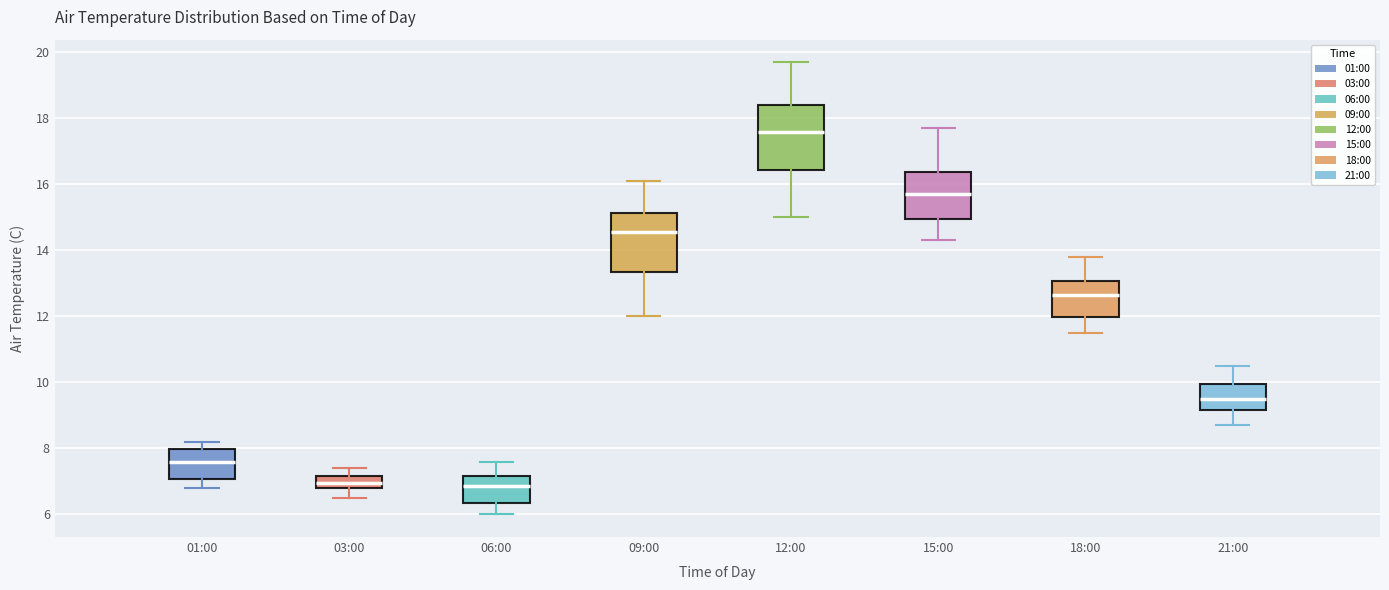

Reading left to right, transcribe this box plot: for each box, give where its median line is, the range the box spans, and where its two whiskers end, as read against the y-axis. The values are not printed on the chart, so give them approximately, as read against the axis.

01:00: median 7.6, box 7.0 to 8.0, whiskers 6.8 to 8.2
03:00: median 7.0, box 6.8 to 7.2, whiskers 6.6 to 7.4
06:00: median 6.8, box 6.4 to 7.2, whiskers 6.0 to 7.6
09:00: median 14.6, box 13.4 to 15.2, whiskers 12.0 to 16.2
12:00: median 17.6, box 16.4 to 18.4, whiskers 15.0 to 19.8
15:00: median 15.8, box 15.0 to 16.4, whiskers 14.4 to 17.8
18:00: median 12.6, box 12.0 to 13.0, whiskers 11.6 to 13.8
21:00: median 9.6, box 9.2 to 10.0, whiskers 8.8 to 10.6